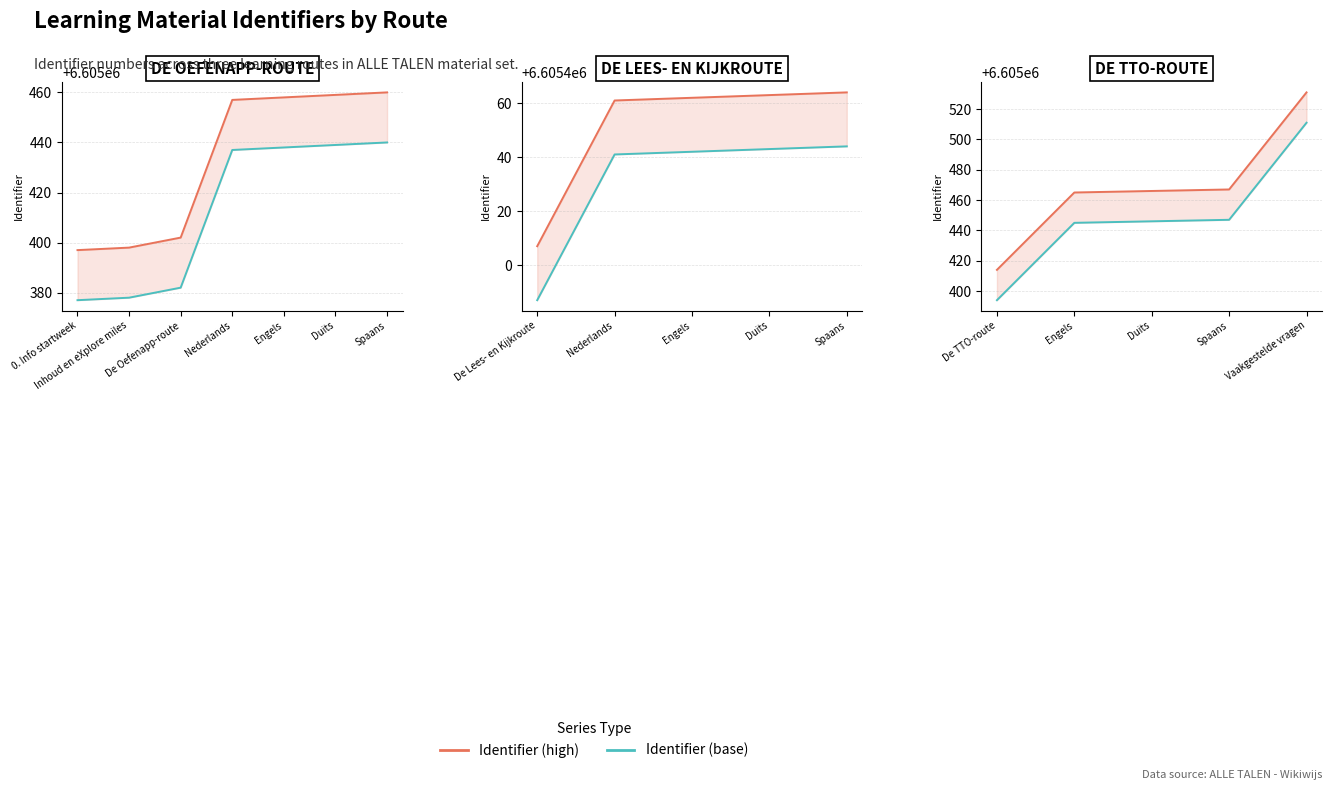

True or false: Identifier (base) and Identifier (high) intersect in this chart.

False